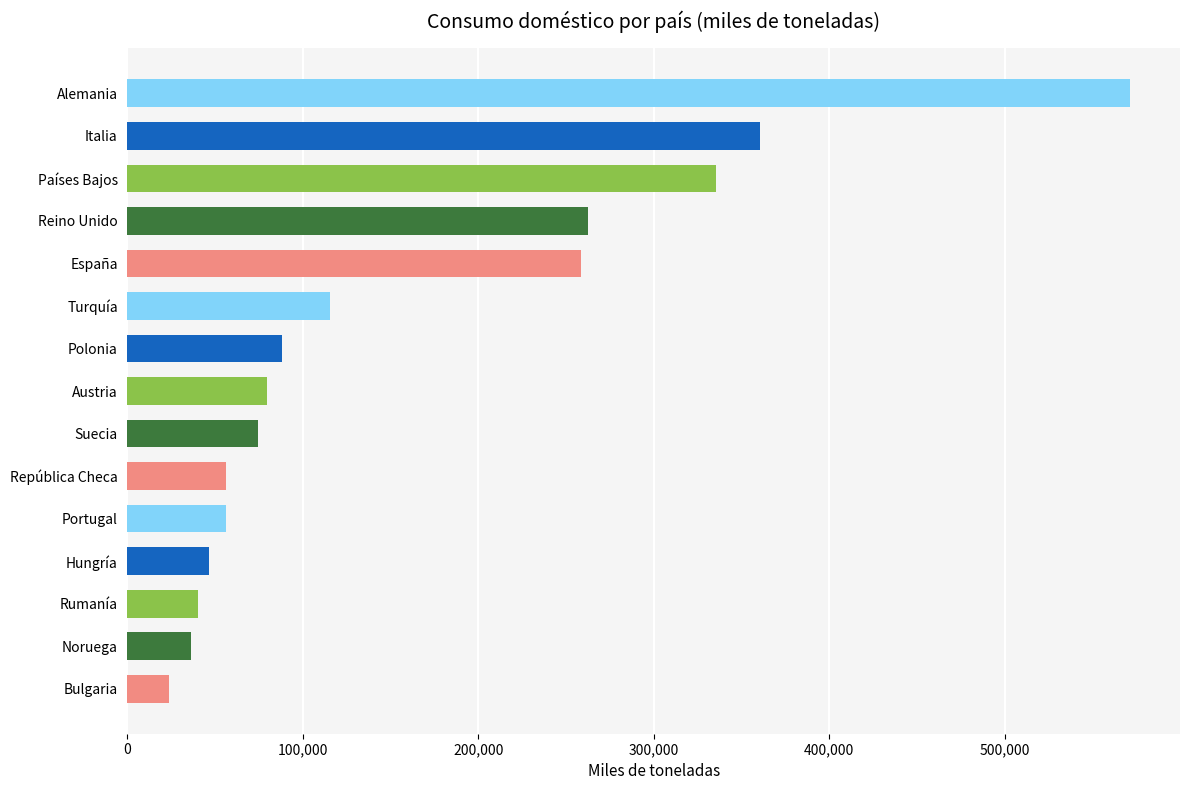

How many bars are there in total?

15